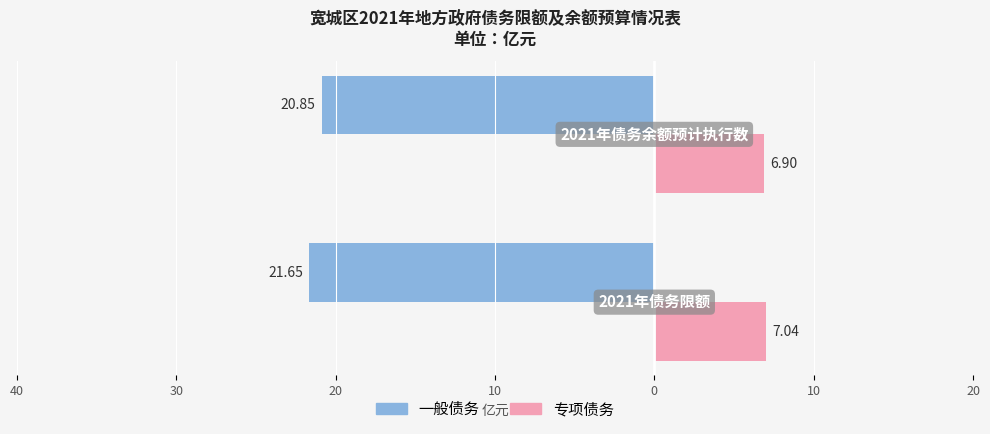

What is the value of the 专项债务 bar at the 1st from the left?

7.0